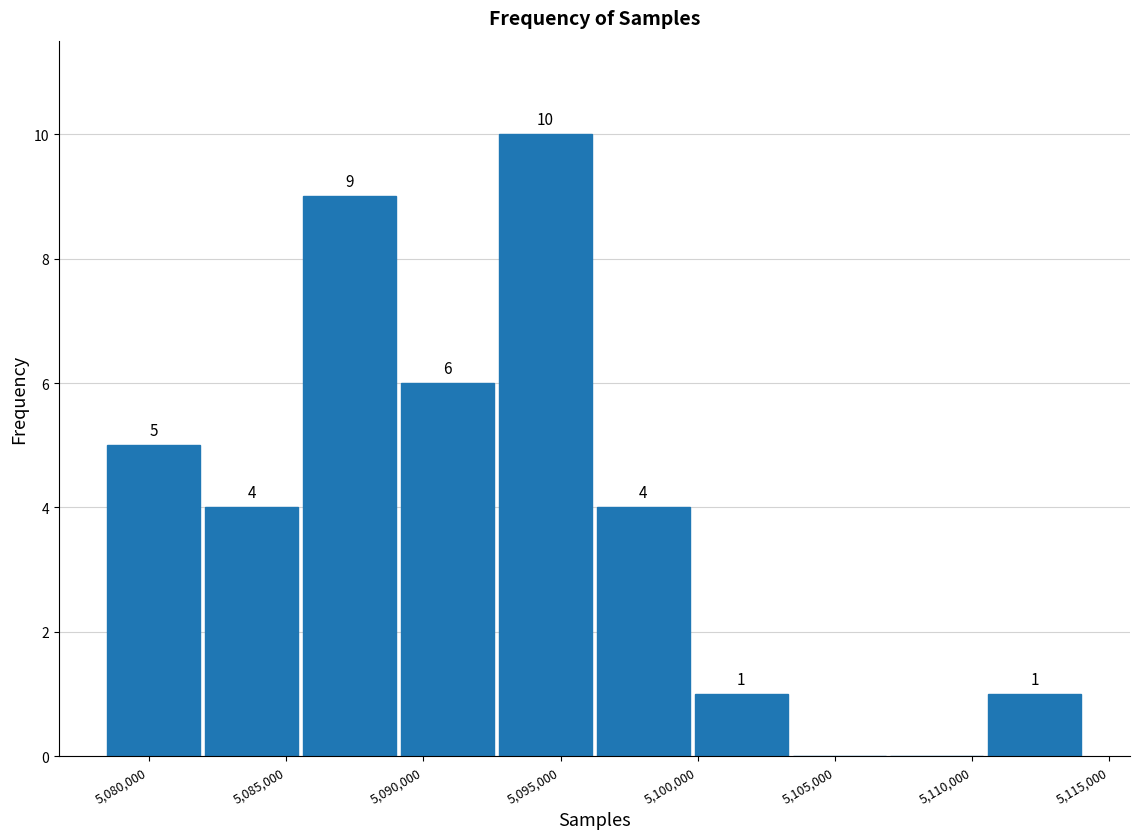

Which range on the x-axis has the tallest bar?

5092500 to 5096000